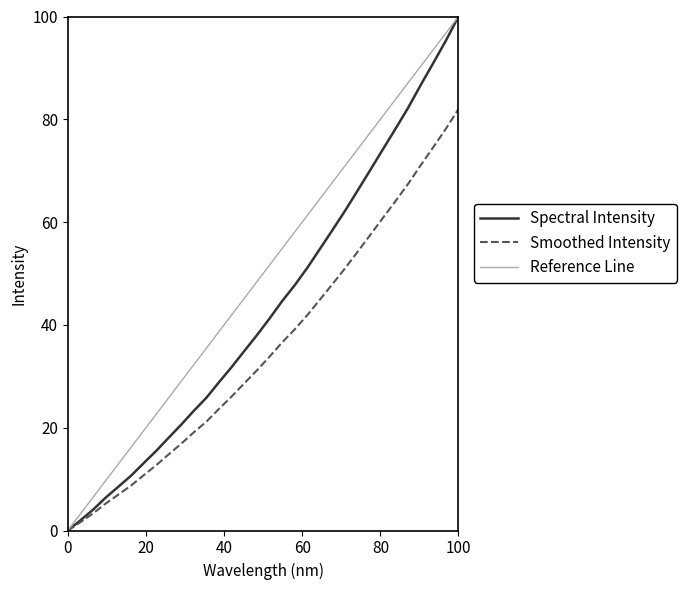

What is the maximum value for Spectral Intensity?

100.0